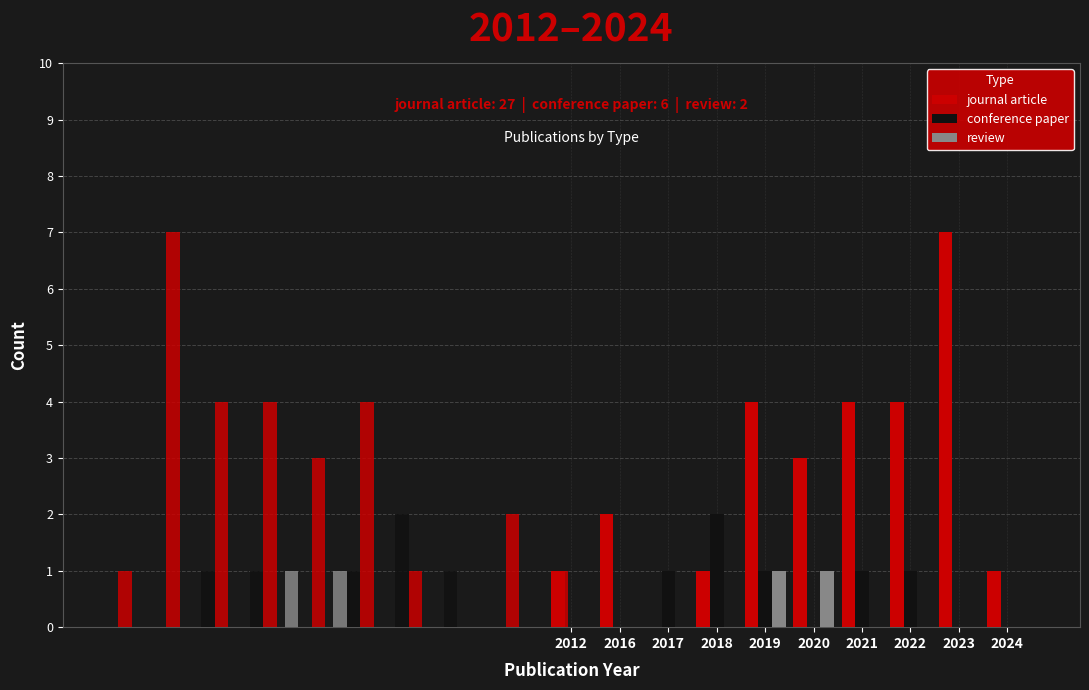

What is the difference between the maximum and minimum values in the review series?

1